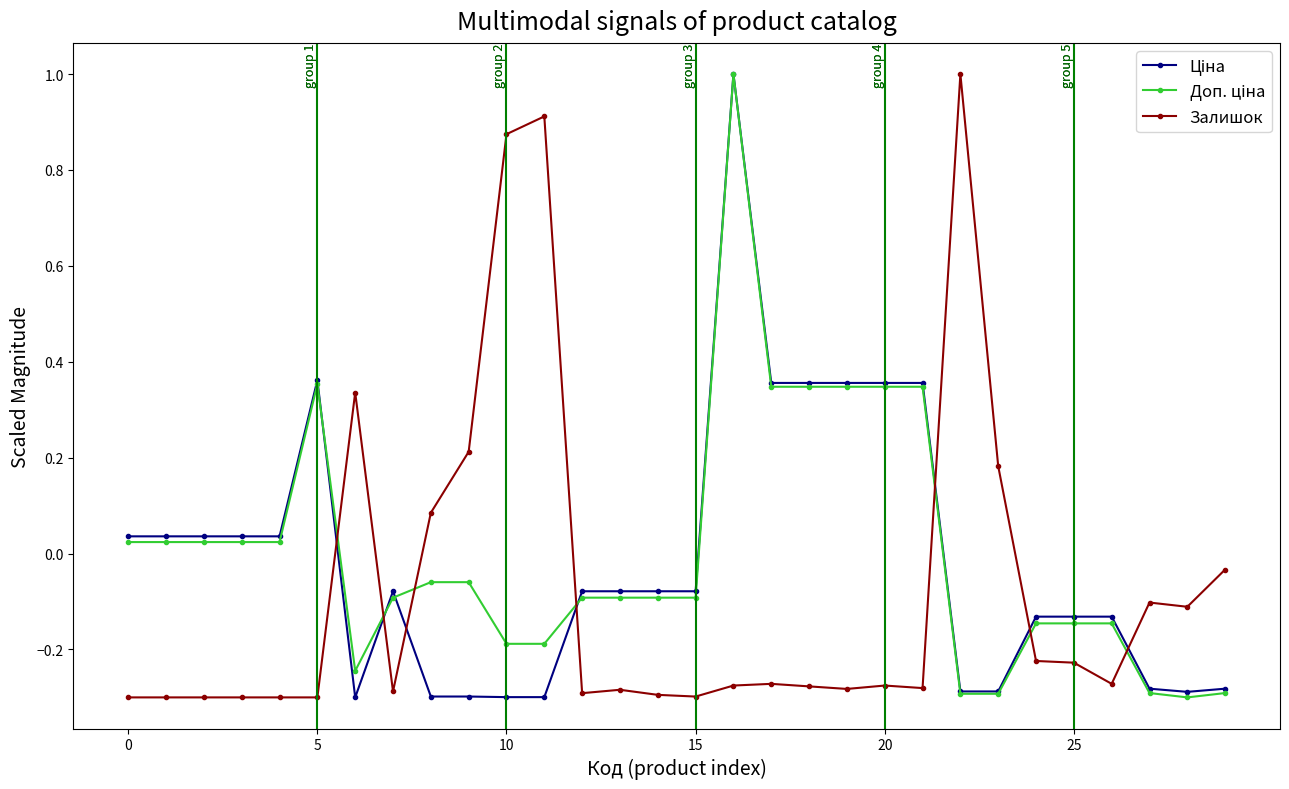

At how many categories does at least one series exceed 0?

19